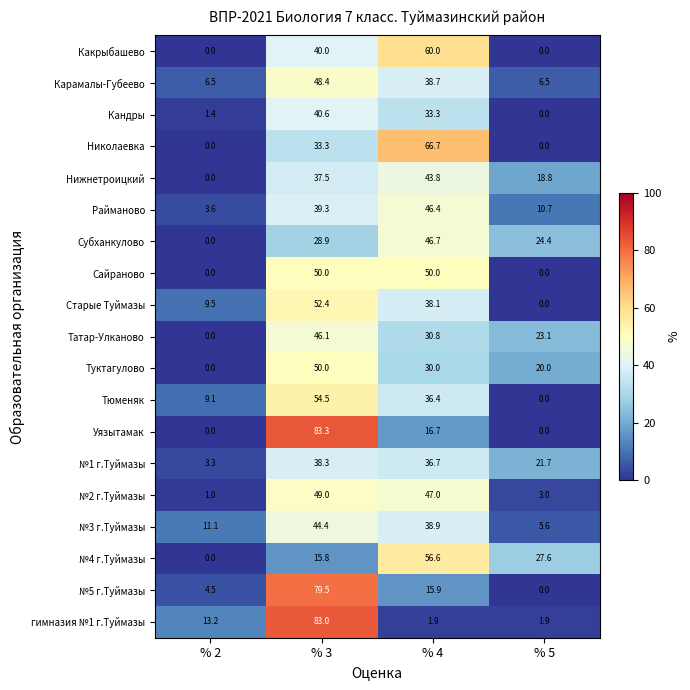

The value of Карамалы-Губеево at % 2 is 6.5. True or false?

True